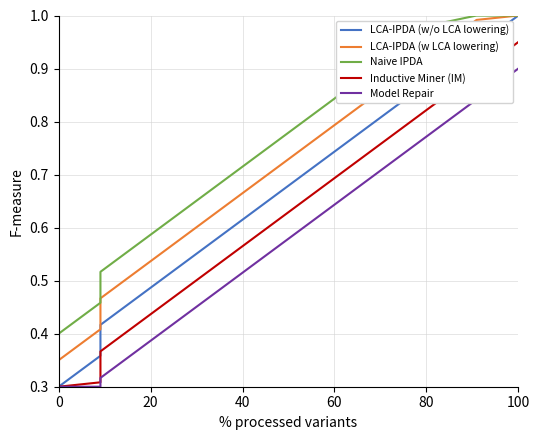

How many lines are shown in the chart?

5